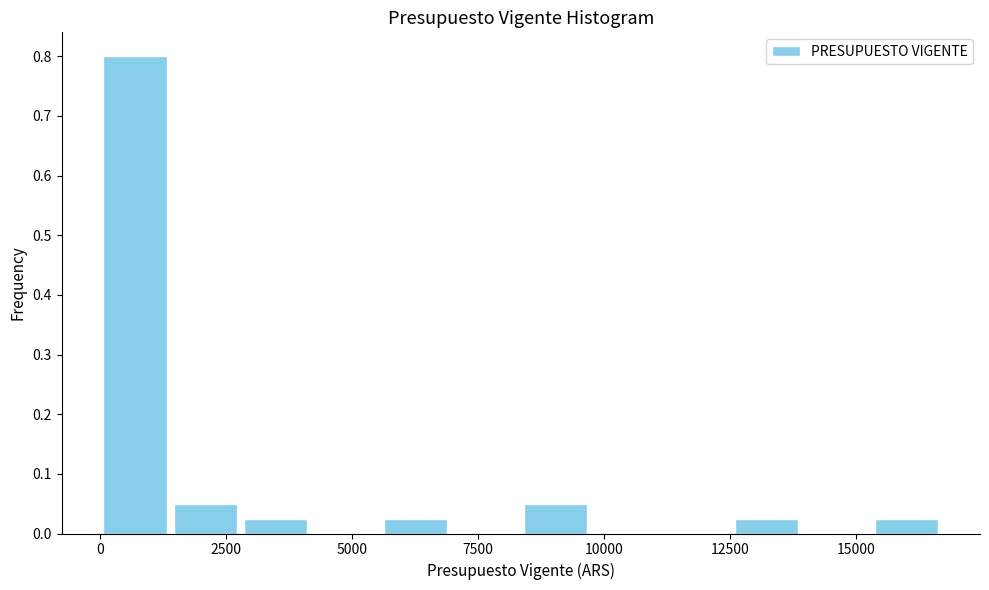

Around what value on the x-axis is the tallest bar? Give the approximate position of its centre, as read against the axis.

500